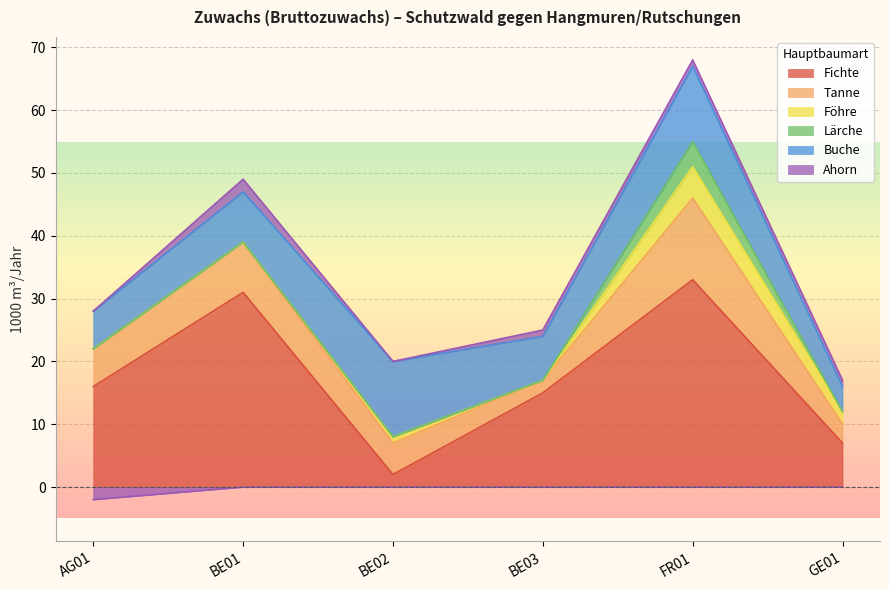

Count the number of data series in this chart.

6